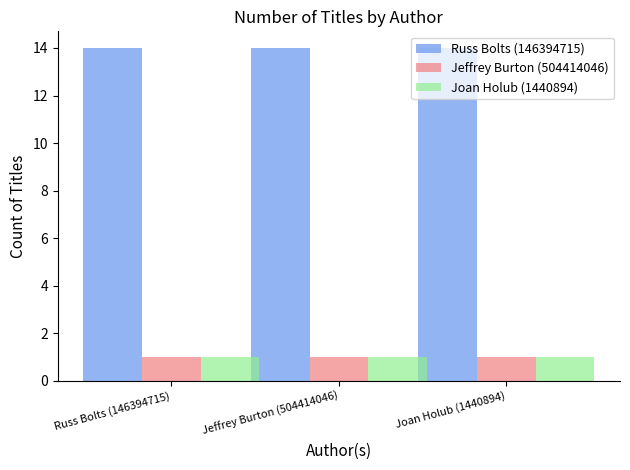

How many categories are shown in the chart?

3